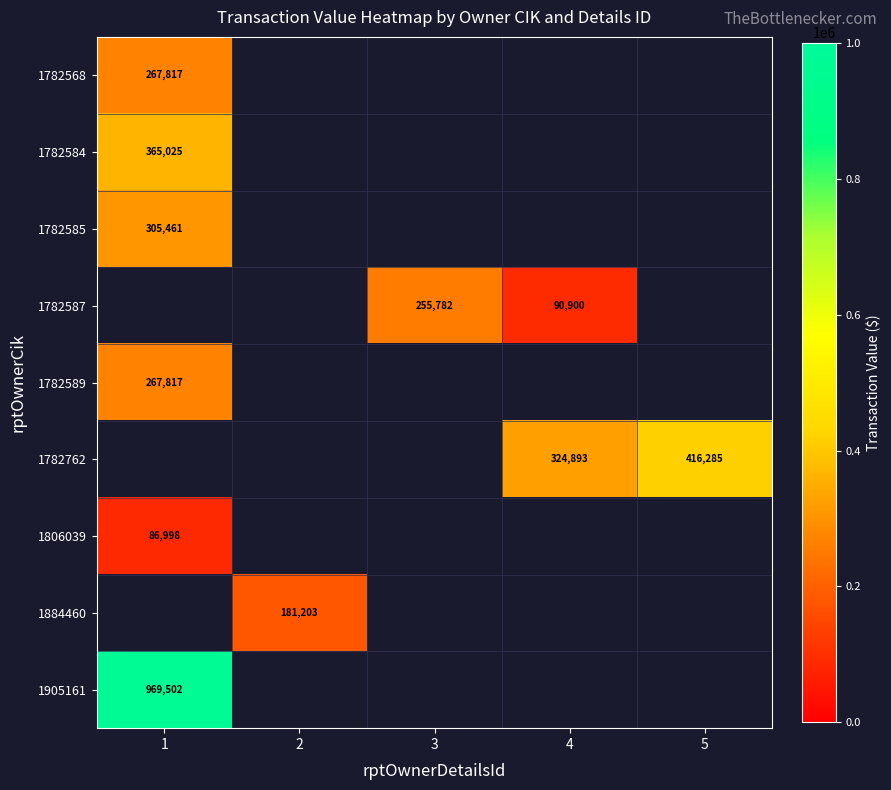

Is it true that 1782585 equals 123586 at 1?

False